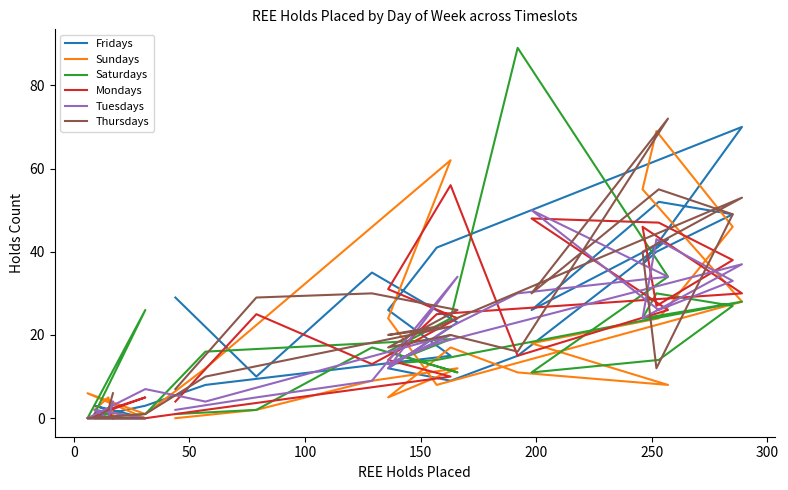

At how many categories does at least one series exceed 1?

24